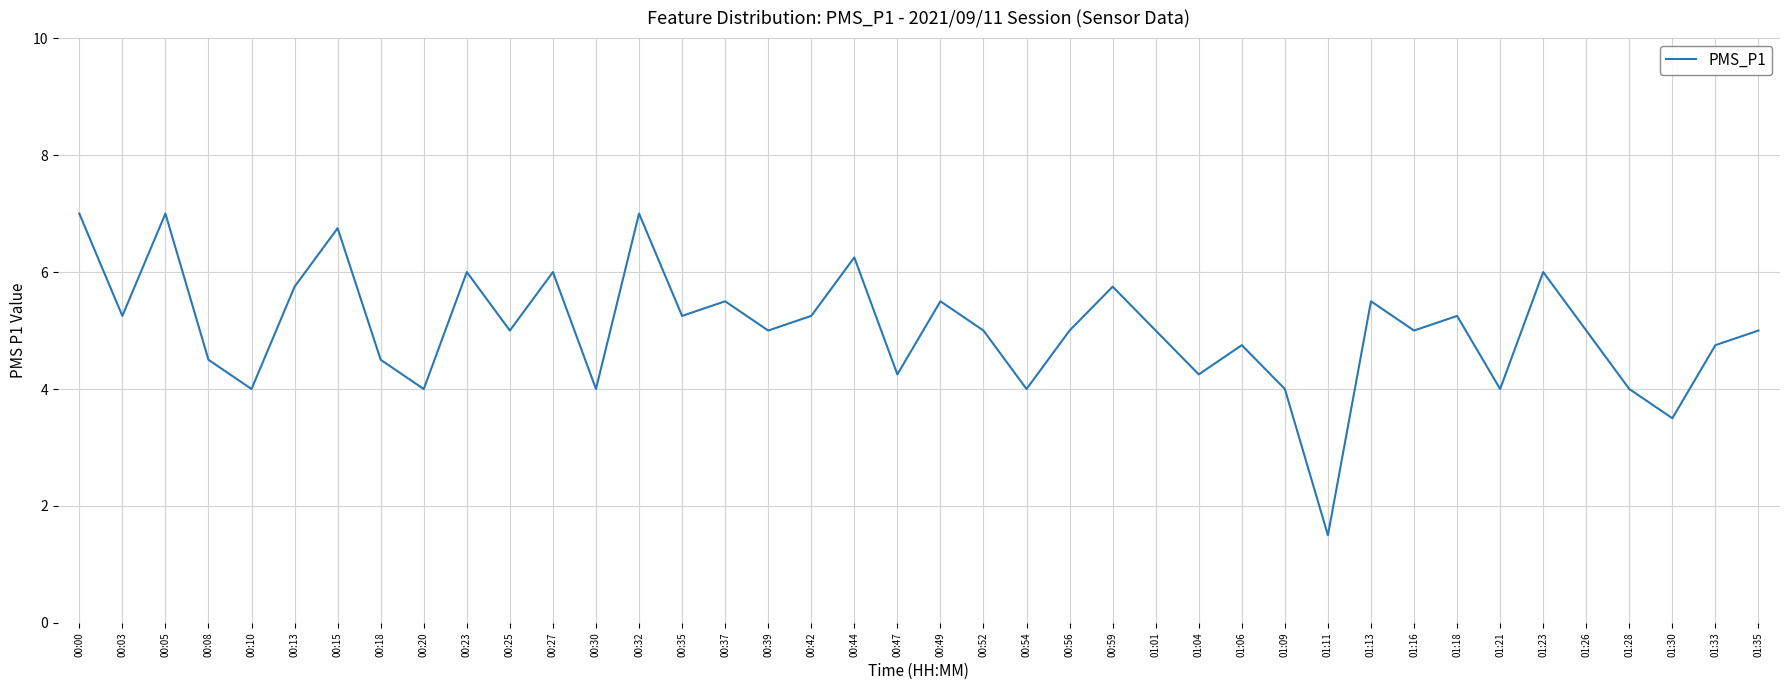

What position from the left is 01:21?

34